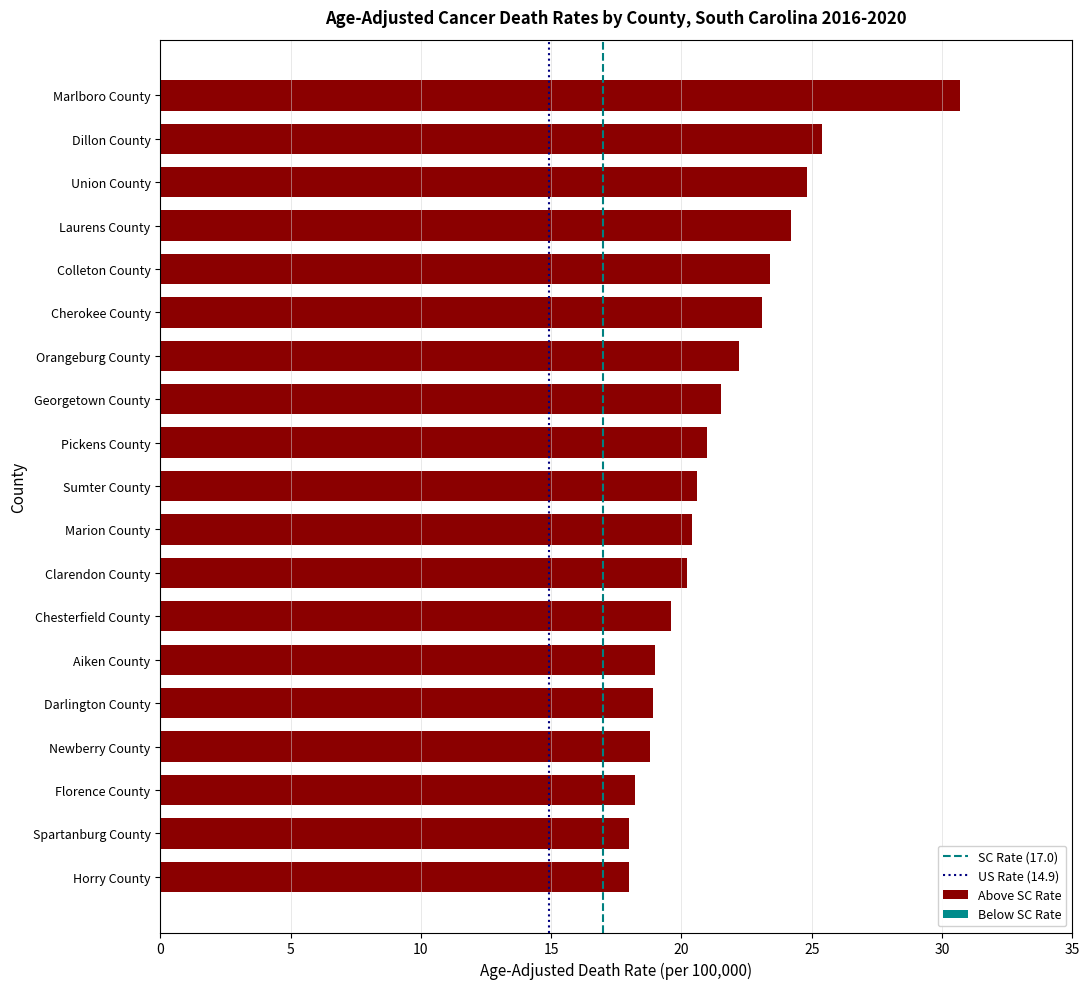

Which has a higher value, Horry County or Pickens County?

Pickens County